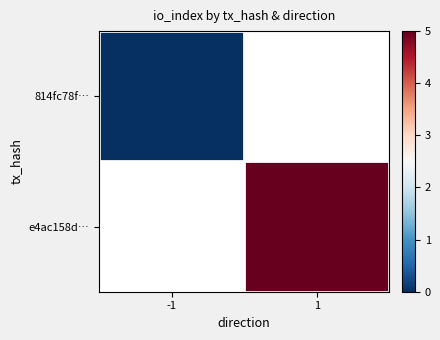

Where is 814fc78f… nearest to the value 0?

-1